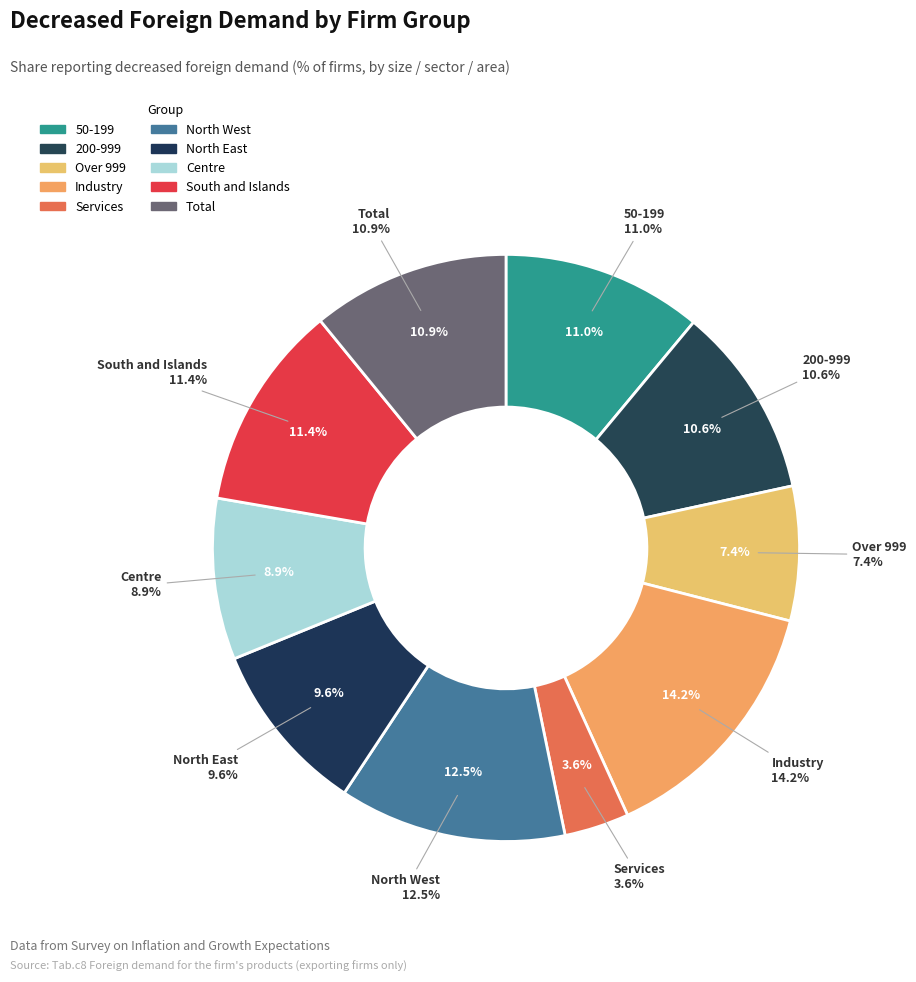

To the nearest percent, what is the combined percentage of Industry and North West?

27%